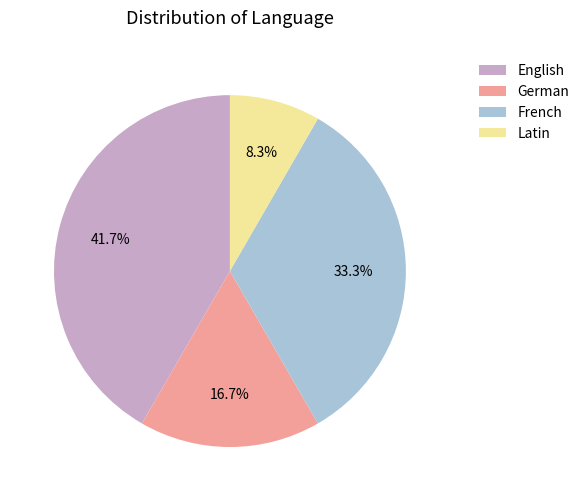

How many segments does this pie chart have?

4